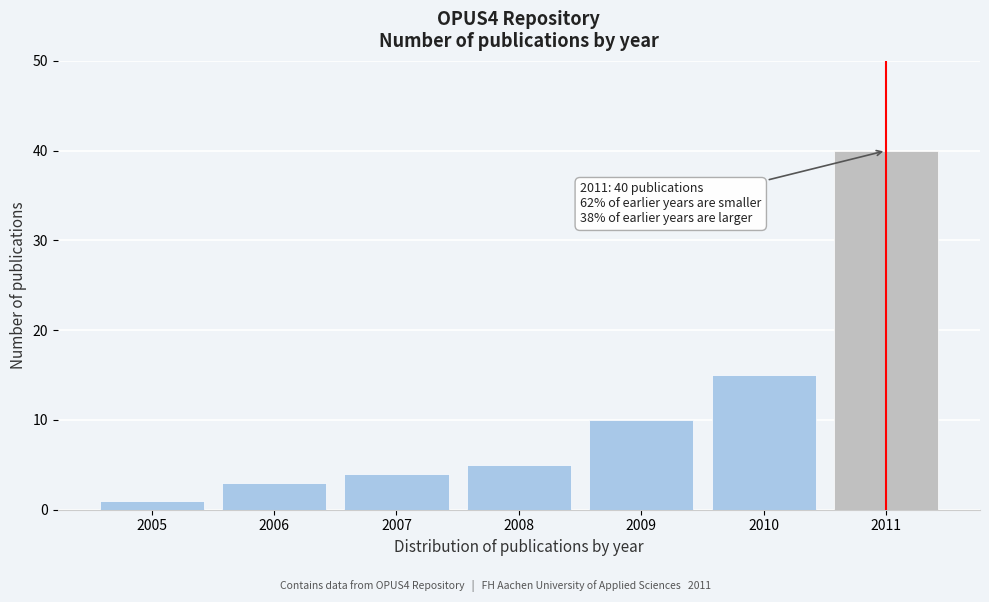

Reading left to right, list all the values displayed in this chart.

2005=1	2006=3	2007=4	2008=5	2009=10	2010=15	2011=40